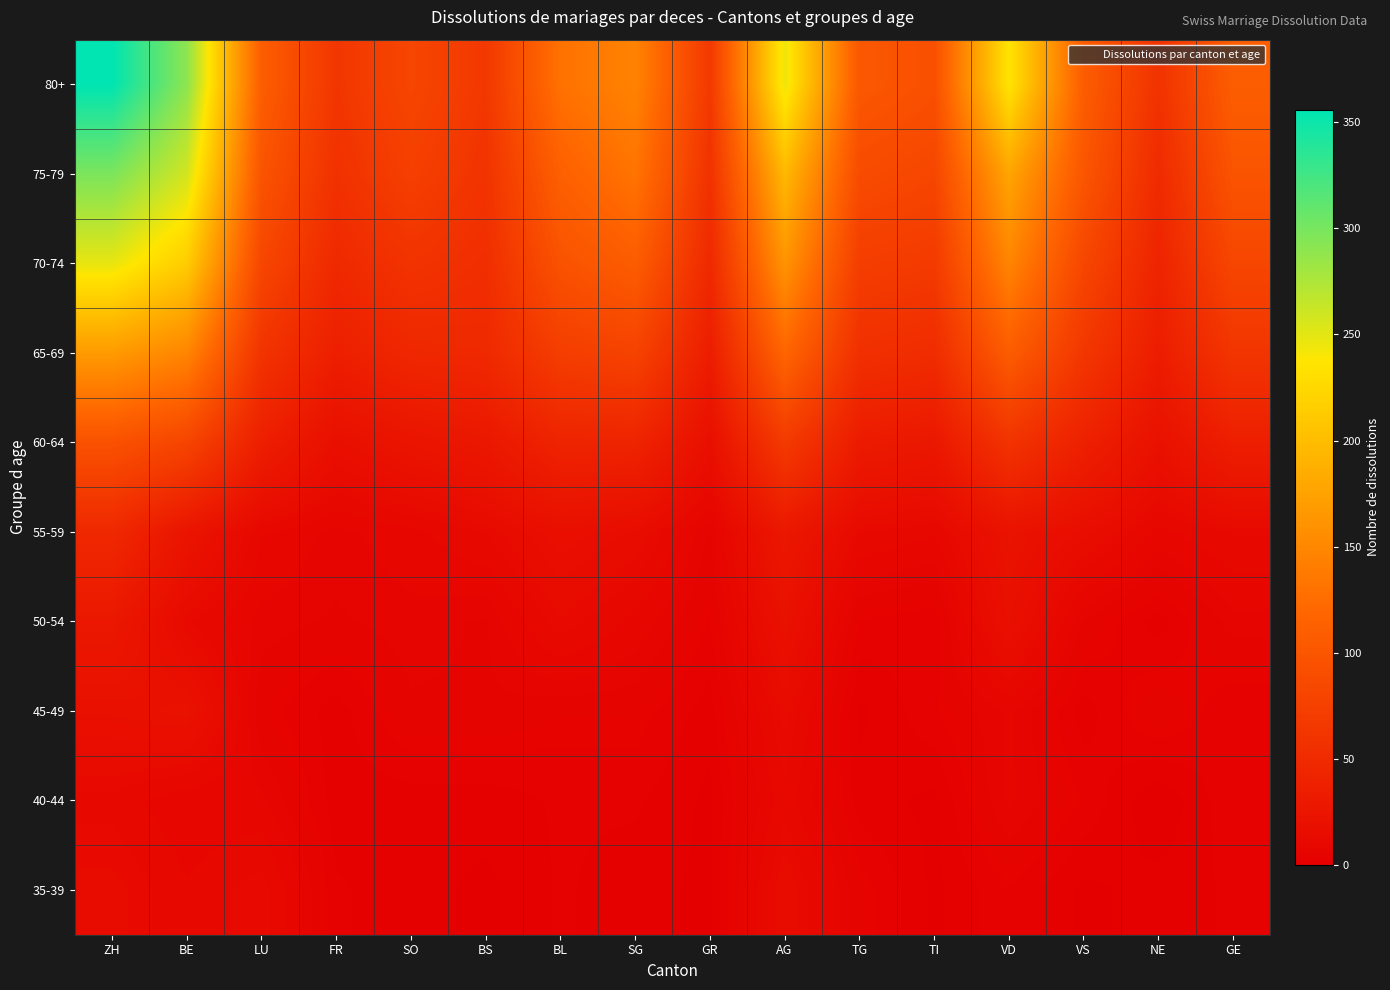

How many categories are shown in the chart?

16